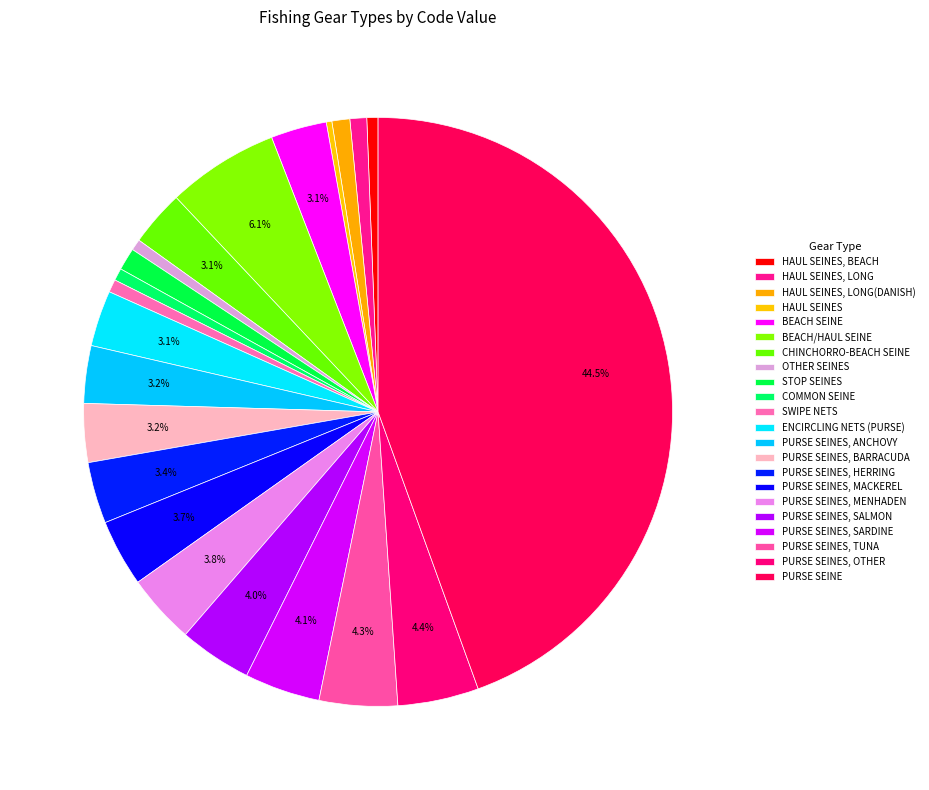

How many segments does this pie chart have?

22